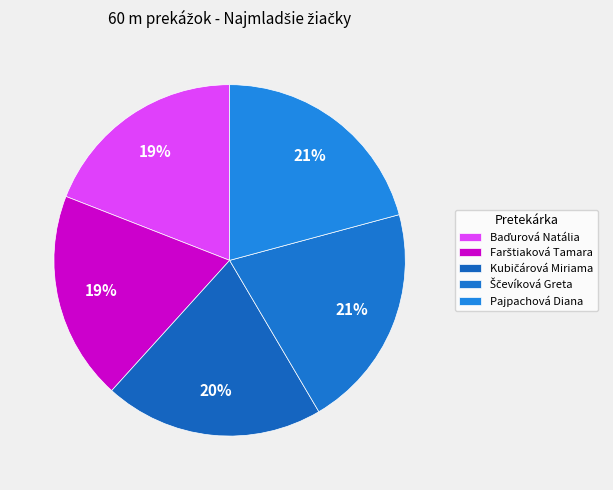

How many segments does this pie chart have?

5